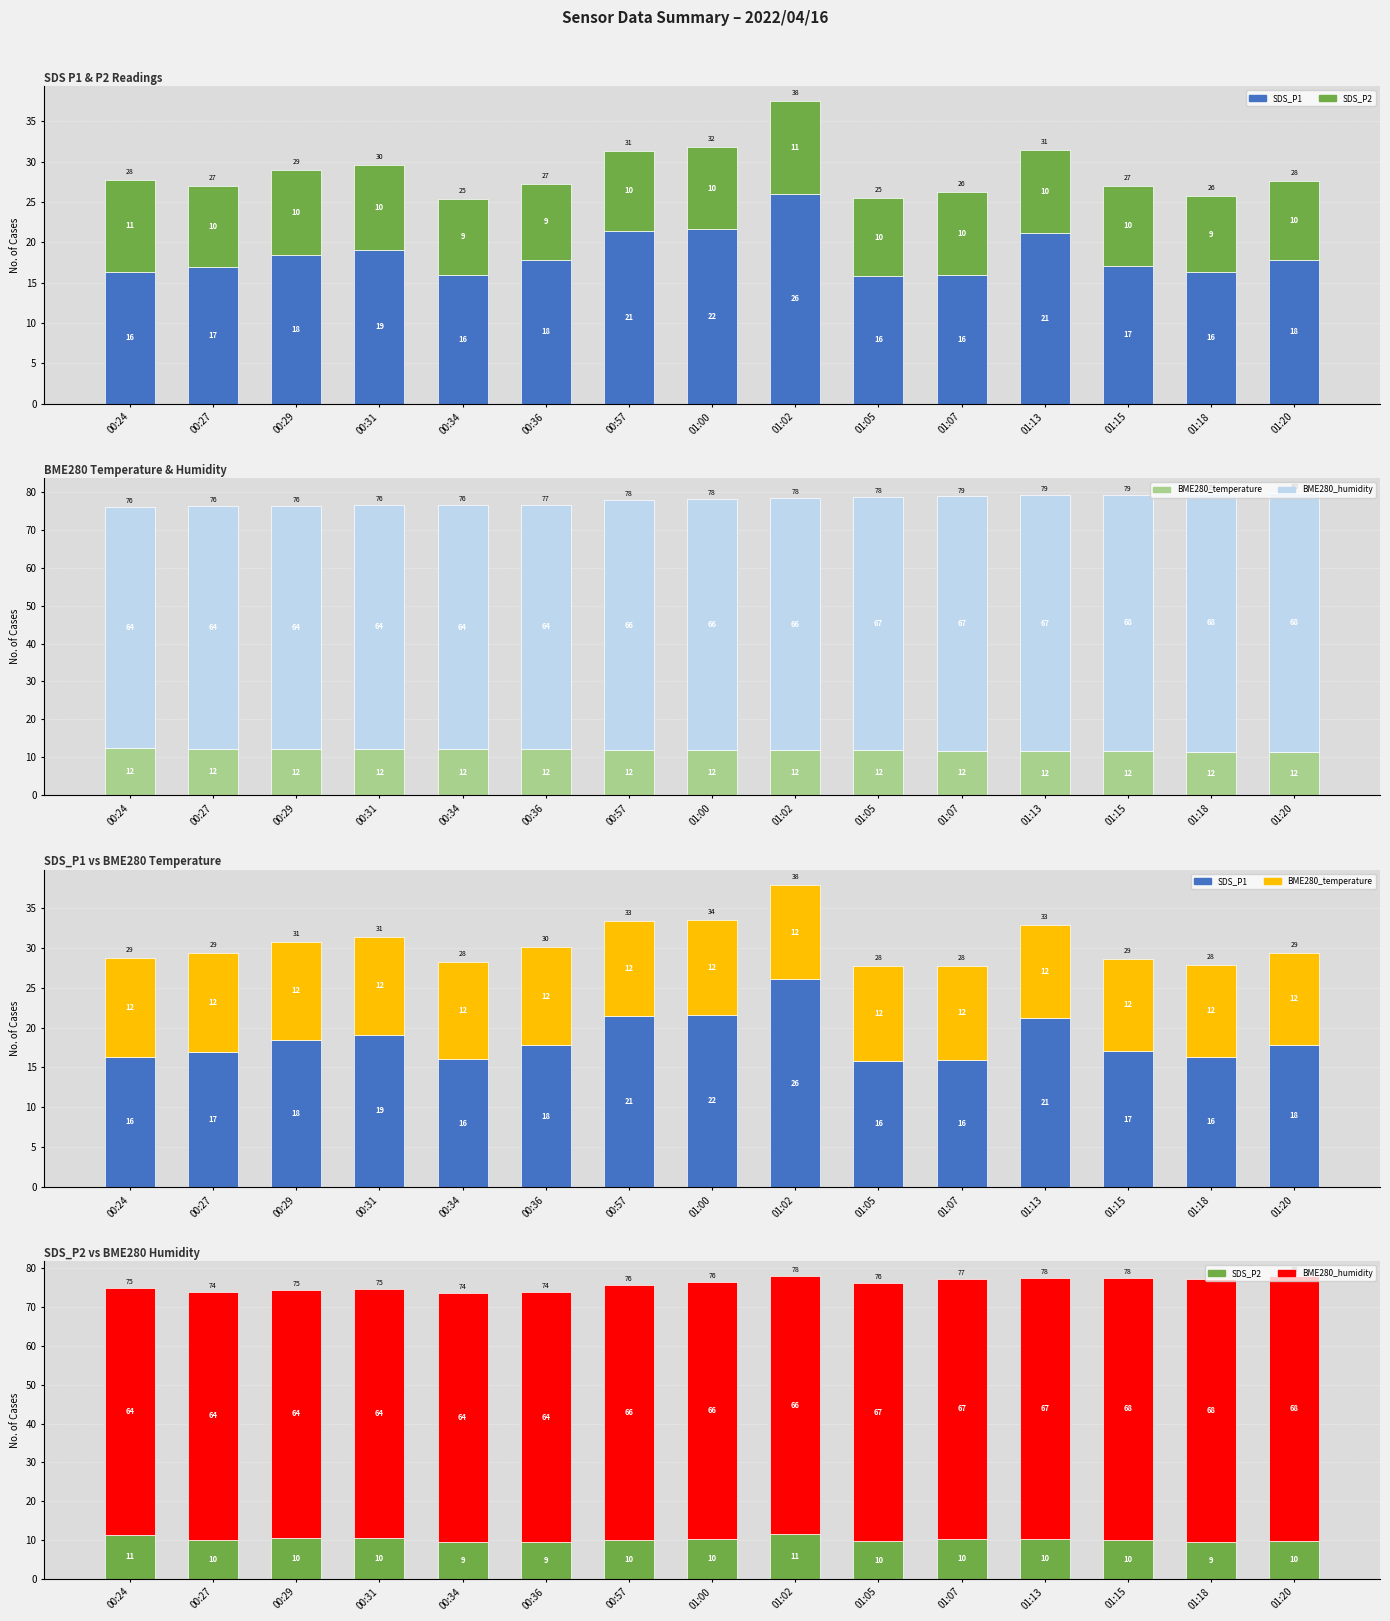

What is the difference between the highest and lowest values at 00:36?

54.8